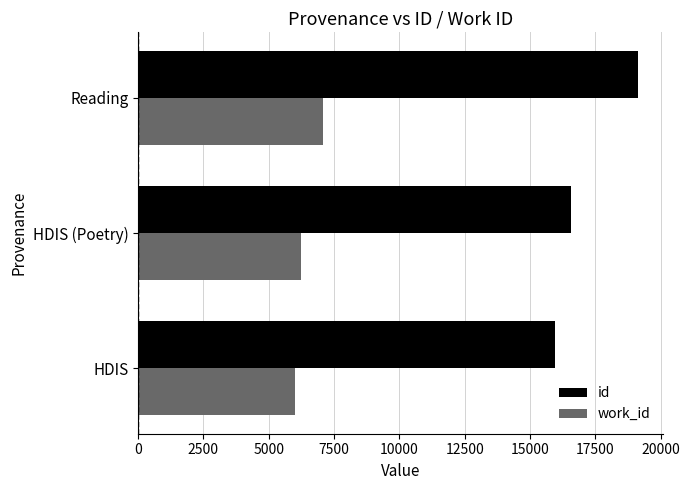

Where is work_id nearest to the value 6539?

HDIS (Poetry)